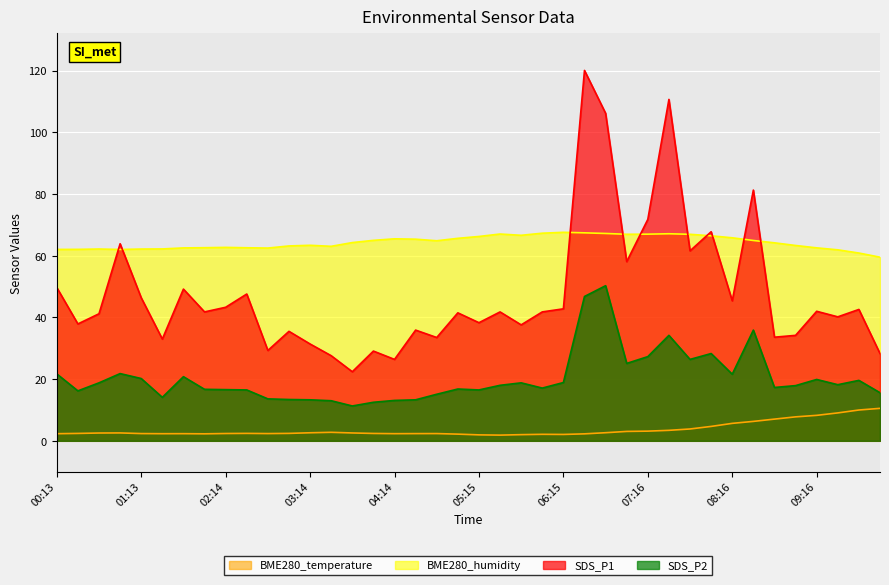

True or false: BME280_humidity has a value of 66.5 at 08:01.

True